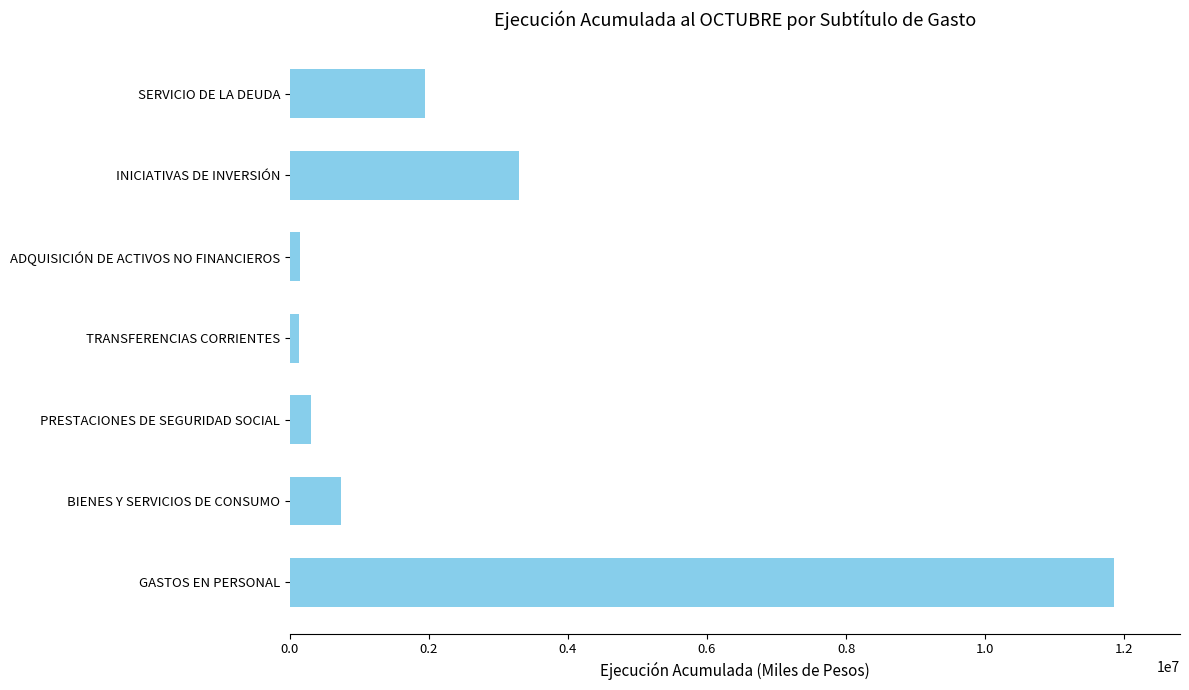

What is the difference between the maximum and minimum values?

11715080